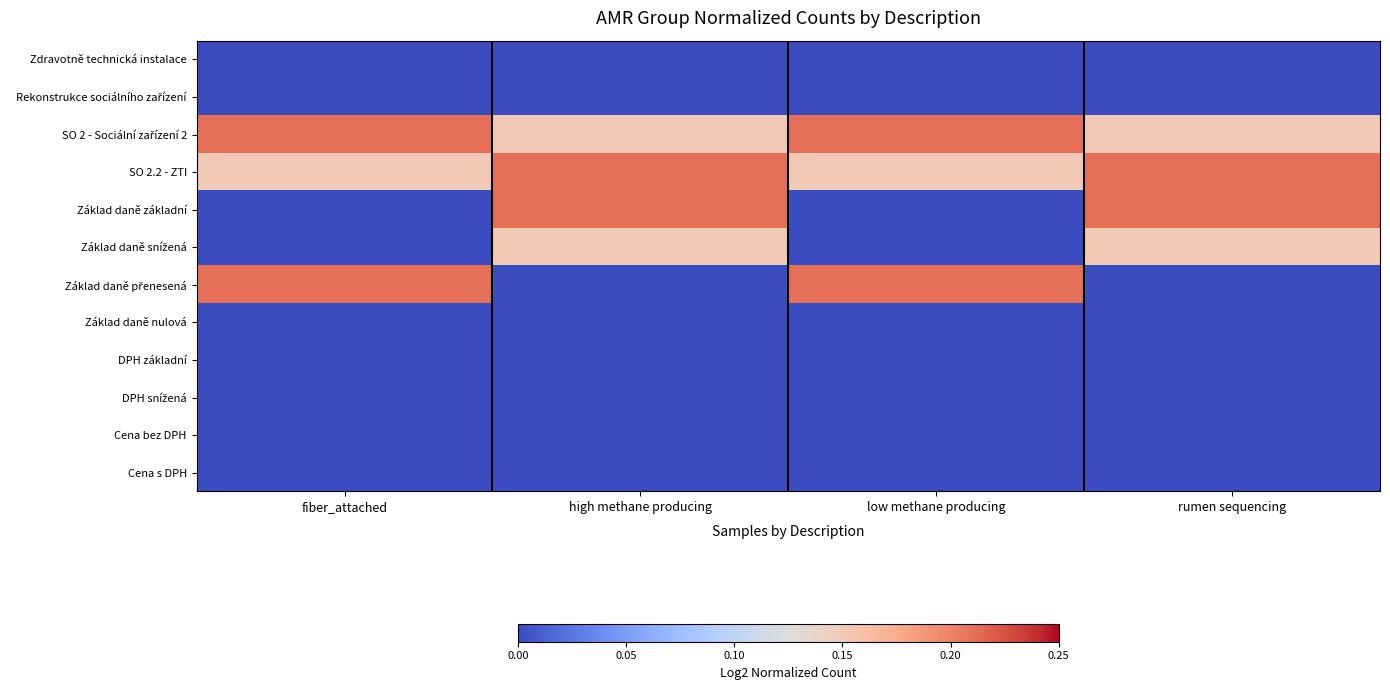

List the series in order of their peak value, lowest first.

Zdravotně technická instalace, Rekonstrukce sociálního zařízení, Základ daně nulová, DPH základní, DPH snížená, Cena bez DPH, Cena s DPH, Základ daně snížená, SO 2 - Sociální zařízení 2, SO 2.2 - ZTI, Základ daně základní, Základ daně přenesená